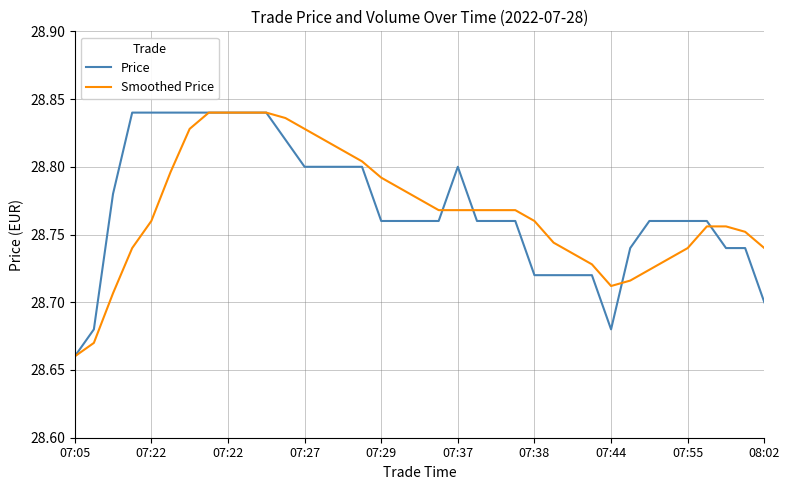

At which label does Smoothed Price reach its minimum?

07:05